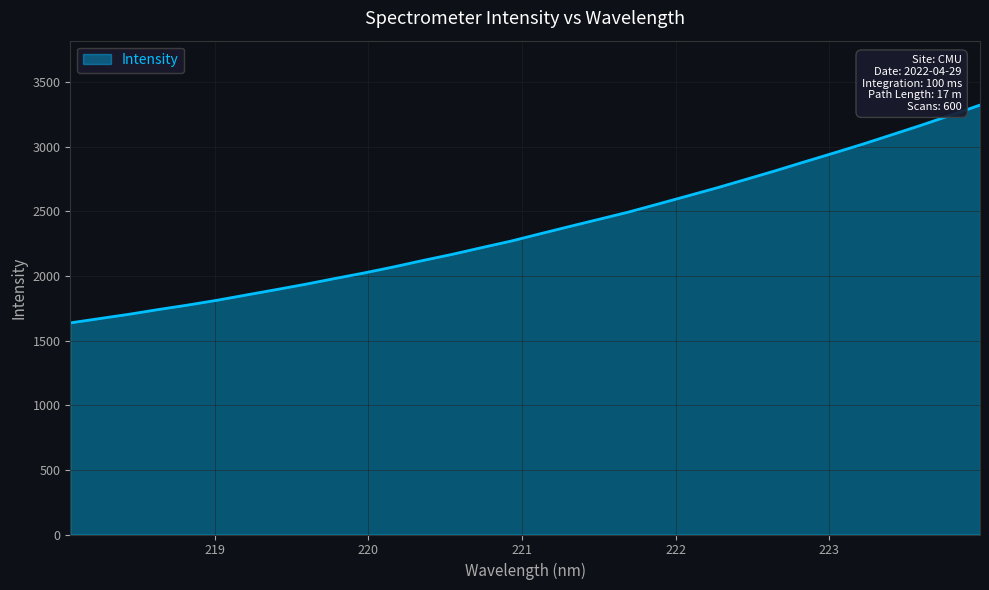

What is the minimum value shown in the chart?

1637.8